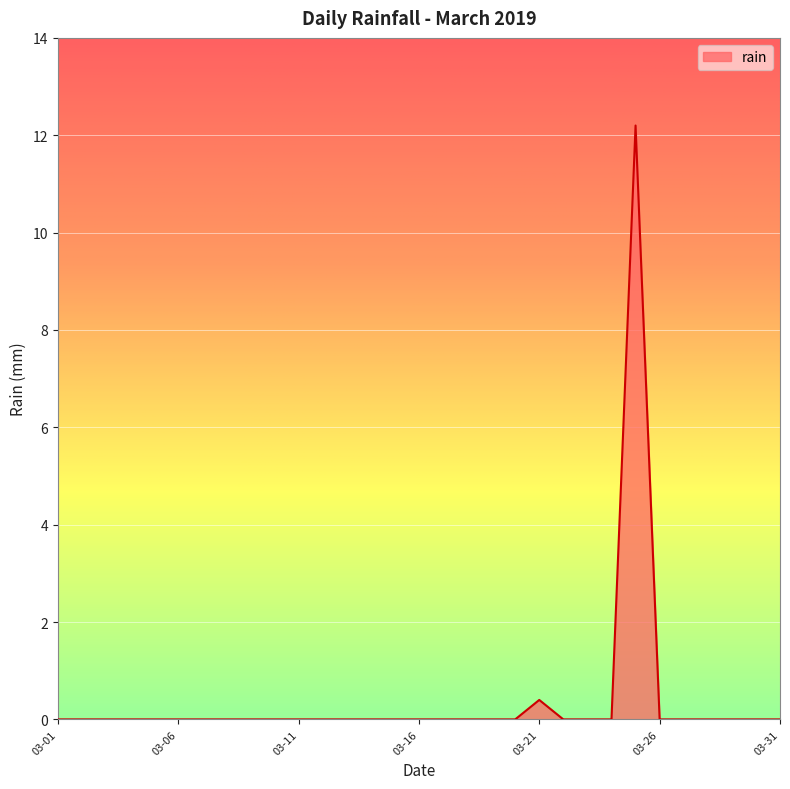

Does the chart have visible grid lines?

Yes